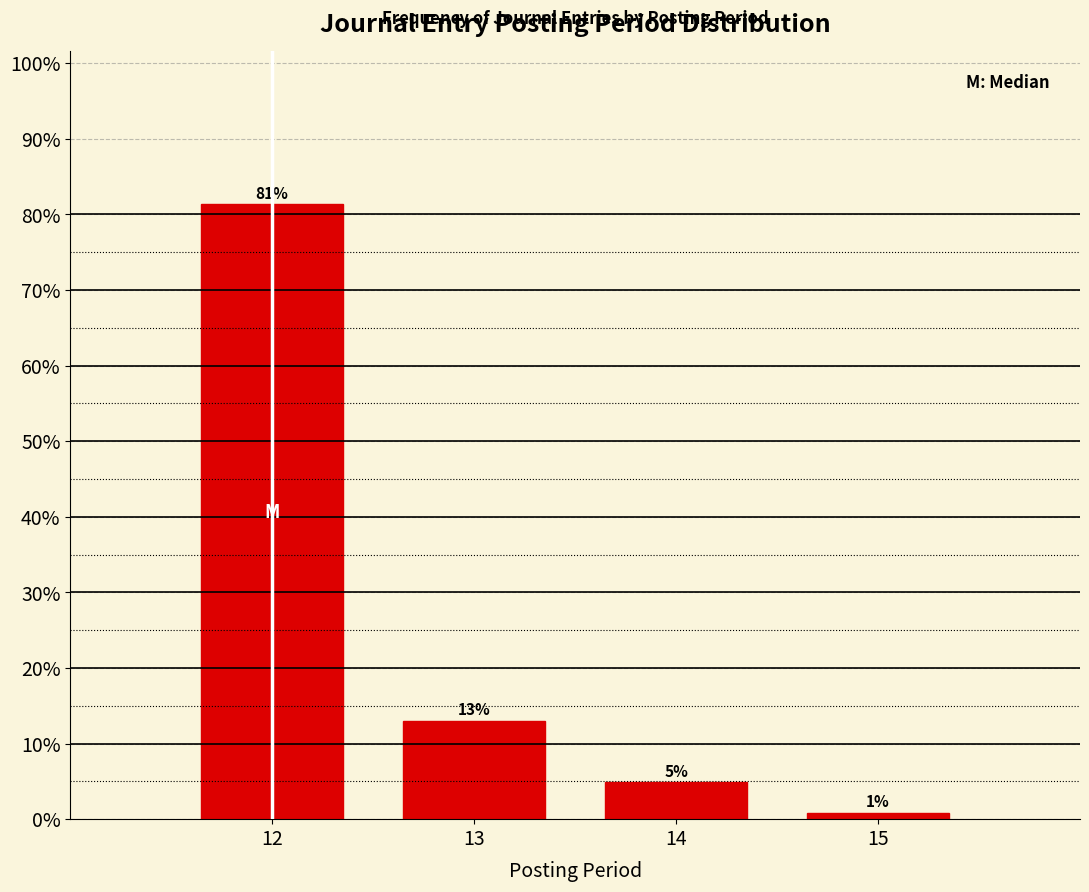

What is the sum of all values?

100.0